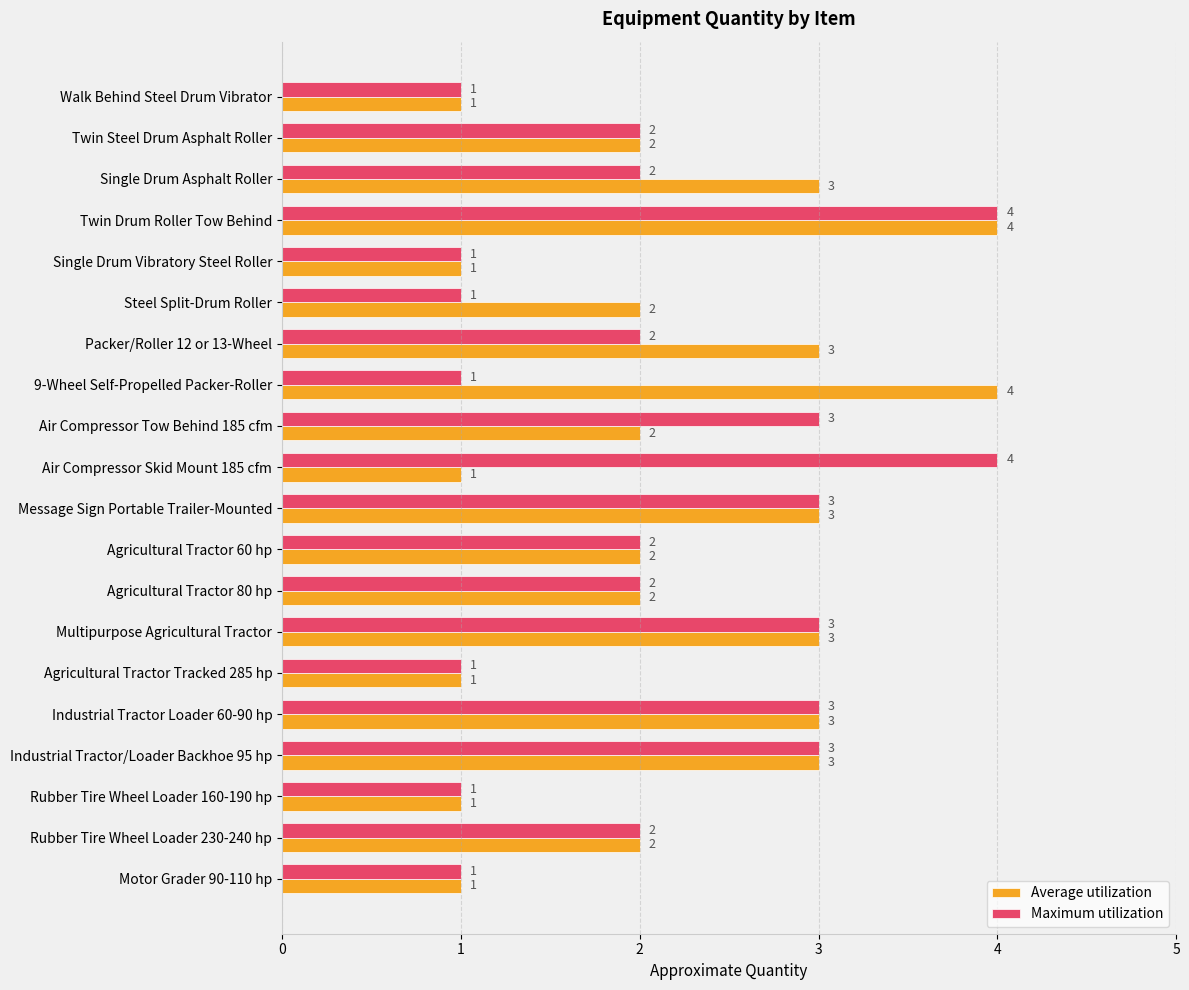

At which category is the sum across all series the highest?

Twin Drum Roller Tow Behind